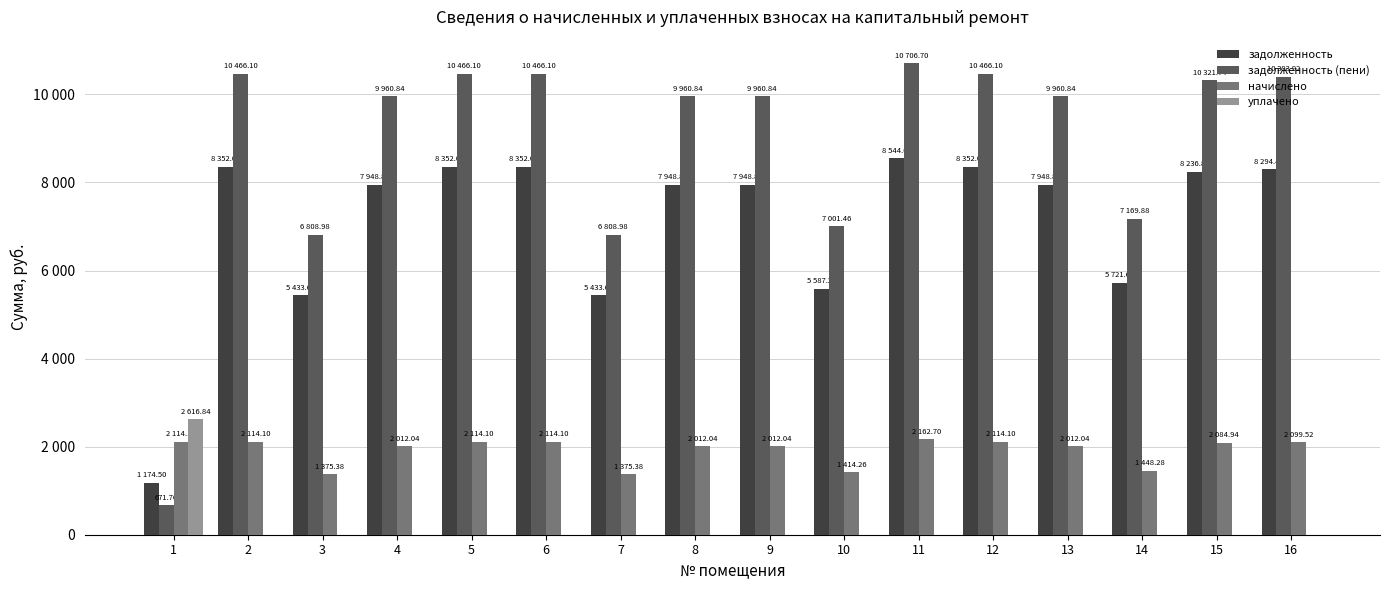

What is the average value of the начислено series?

1911.2